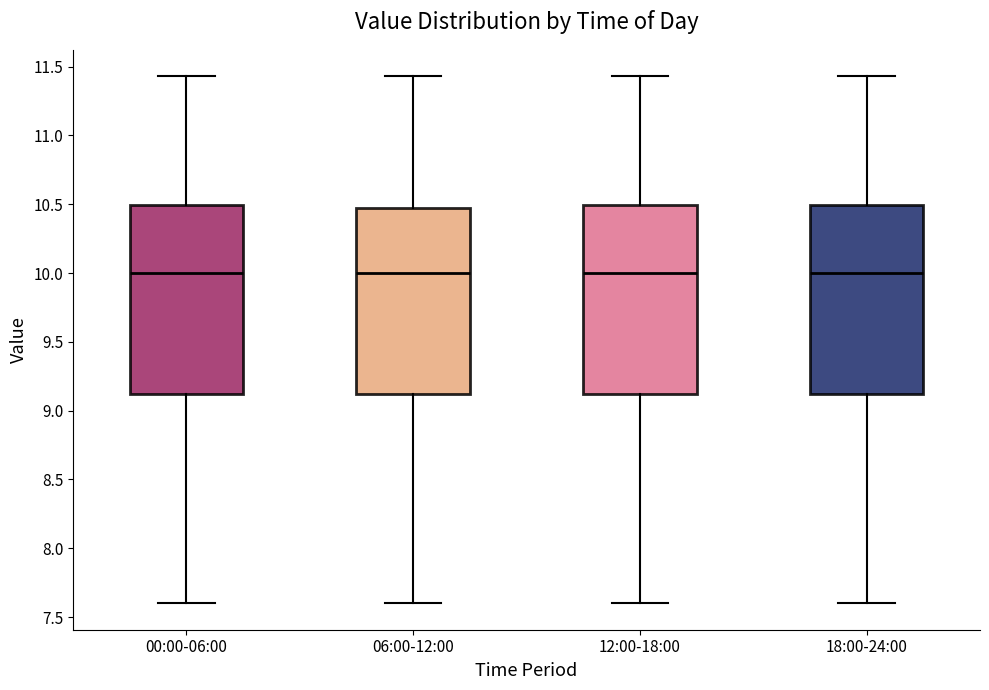

Reading left to right, transcribe this box plot: for each box, give where its median line is, the range the box spans, and where its two whiskers end, as read against the y-axis. The values are not printed on the chart, so give them approximately, as read against the axis.

00:00-06:00: median 10.00, box 9.10 to 10.50, whiskers 7.60 to 11.45
06:00-12:00: median 10.00, box 9.10 to 10.45, whiskers 7.60 to 11.45
12:00-18:00: median 10.00, box 9.10 to 10.50, whiskers 7.60 to 11.45
18:00-24:00: median 10.00, box 9.10 to 10.50, whiskers 7.60 to 11.45